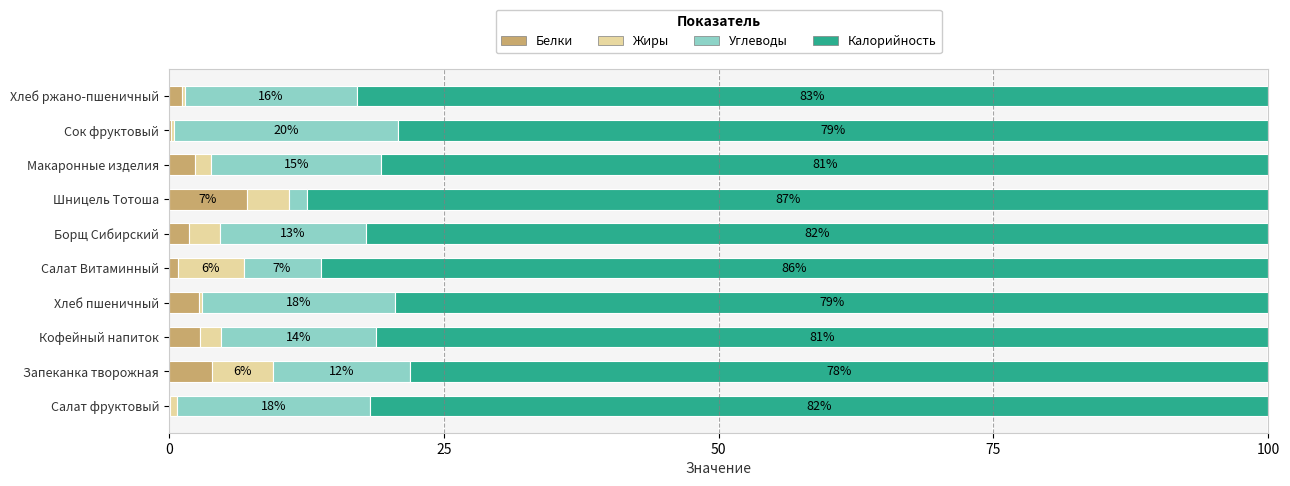

What is the total value across all series at Запеканка творожная?

100.0